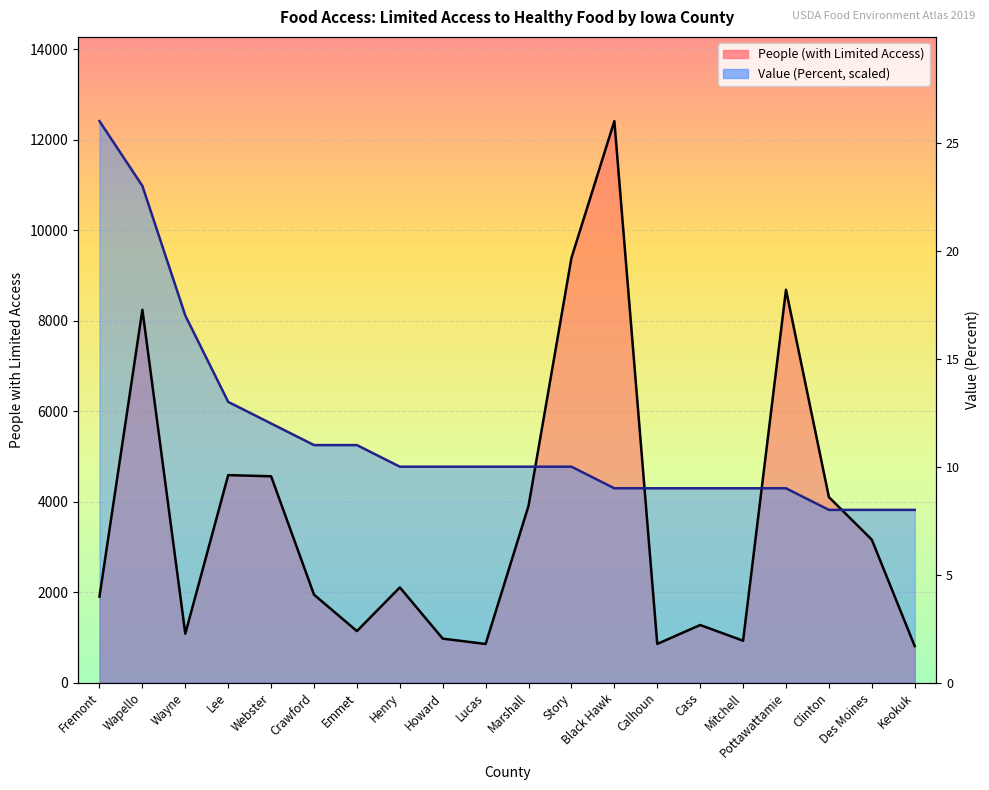

Between which two adjacent categories do People (with Limited Access) and Value (Percent) first intersect?

Marshall and Story